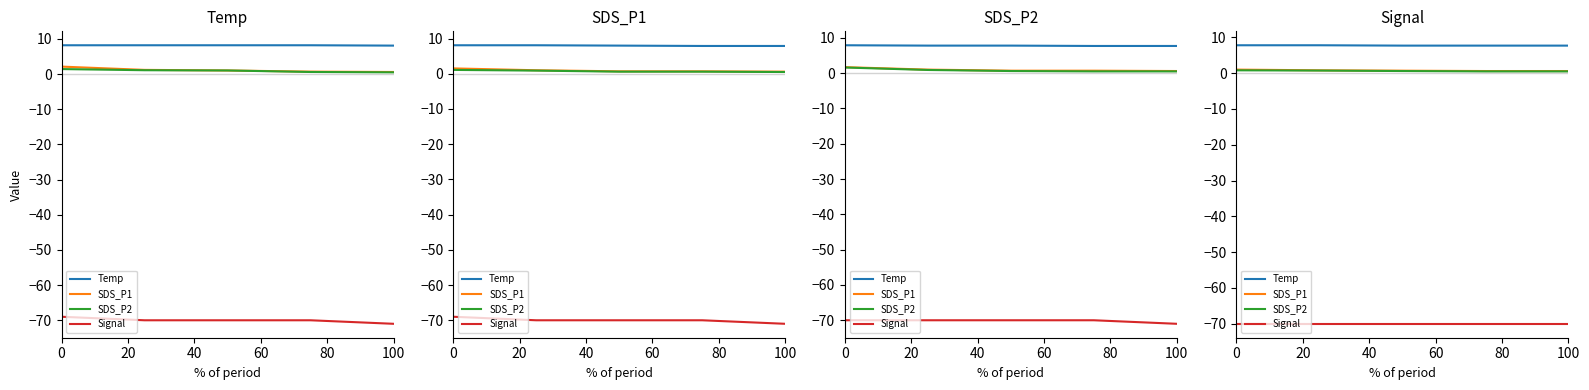

How many series are shown in this chart?

4